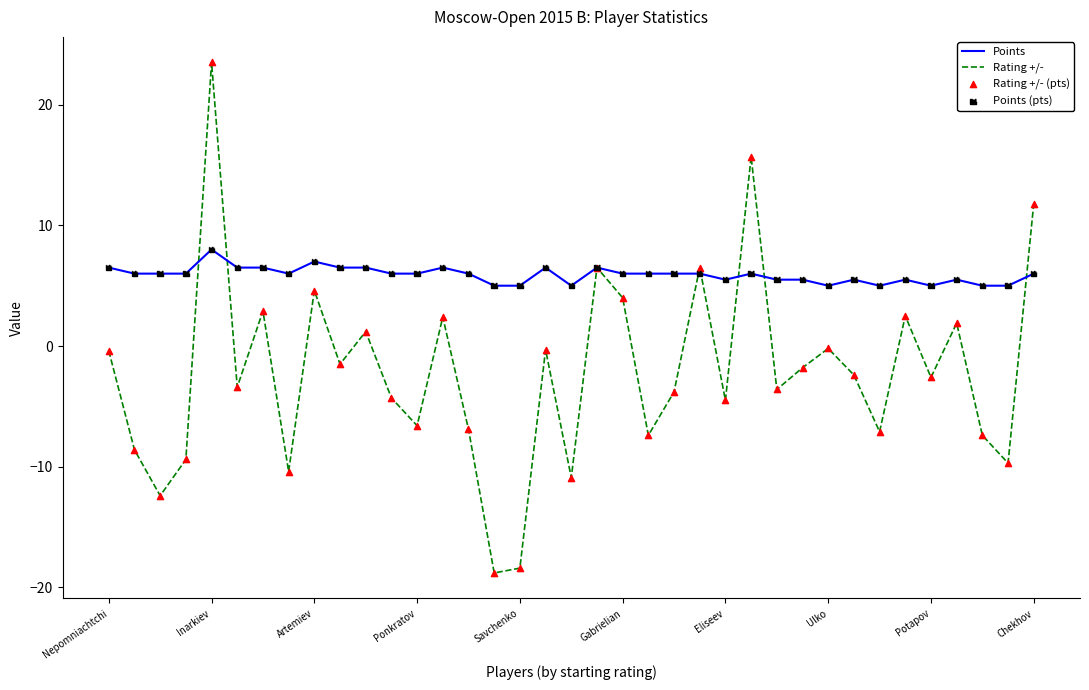

What is the maximum value shown in the chart?

23.5